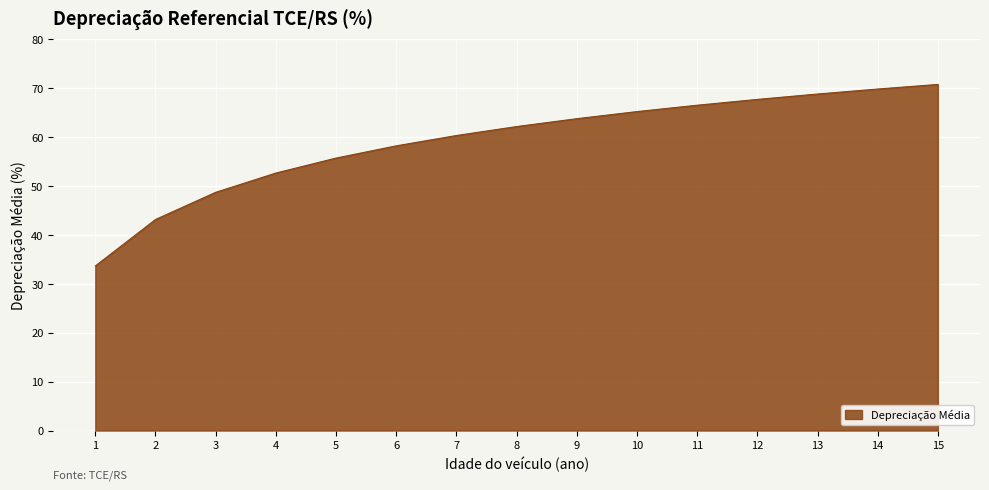

At which label does the data first exceed 62?

8